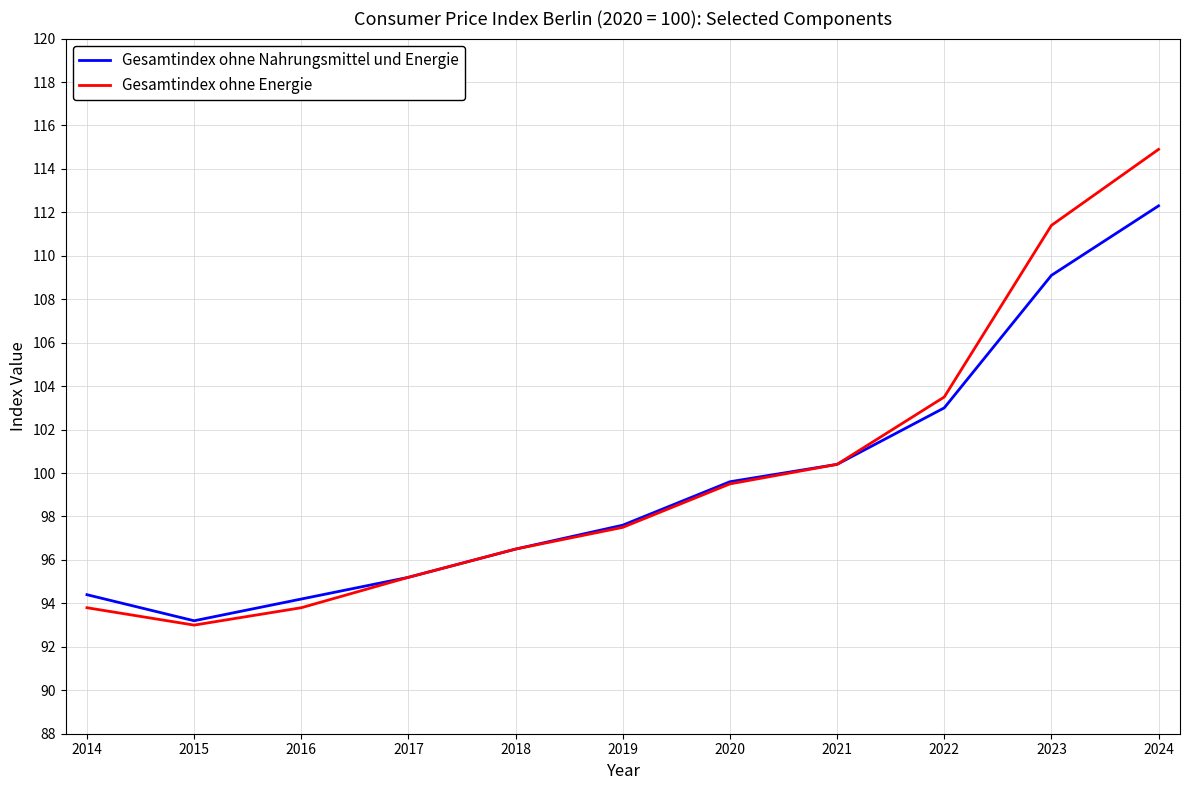

Which series changed the most between 2018 and 2024?

Gesamtindex ohne Energie